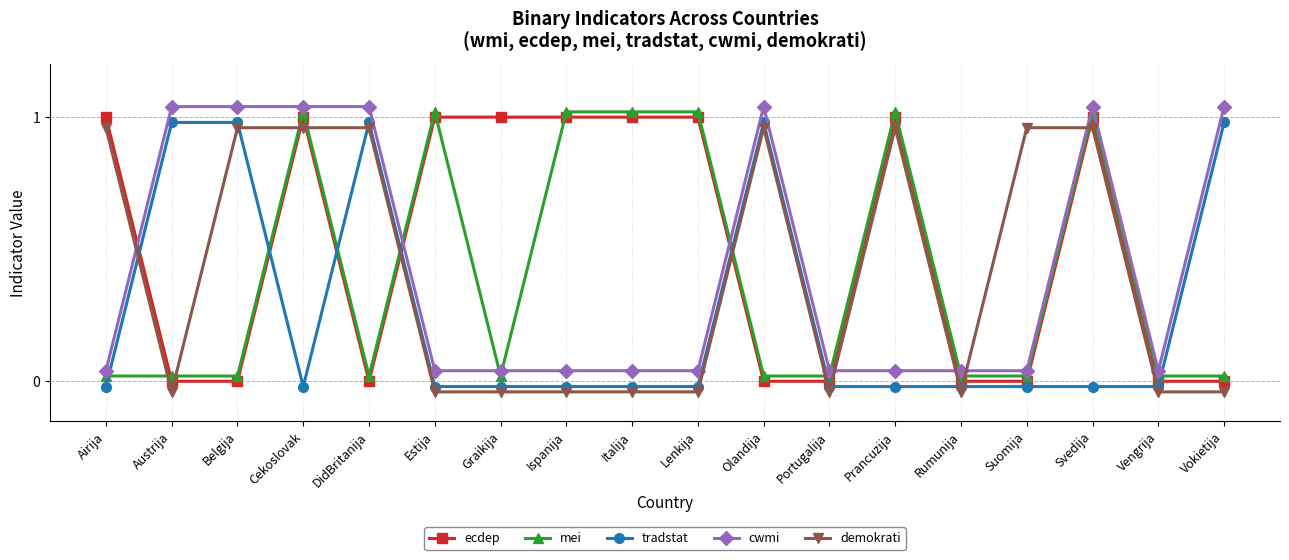

Which series has the largest total across all categories?

ecdep